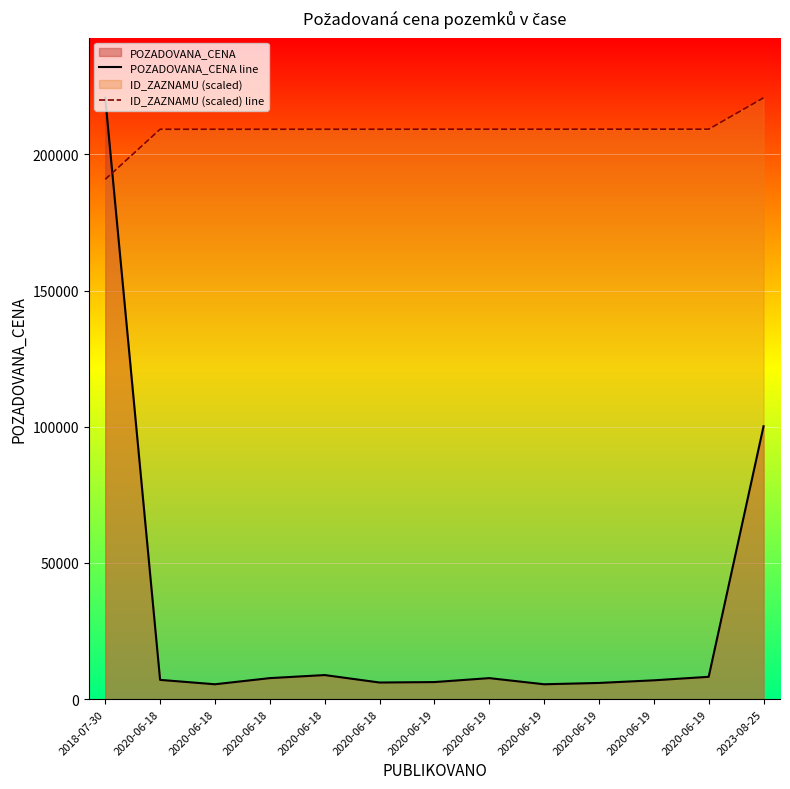

What is the label of the 5th point from the right?

2020-06-19